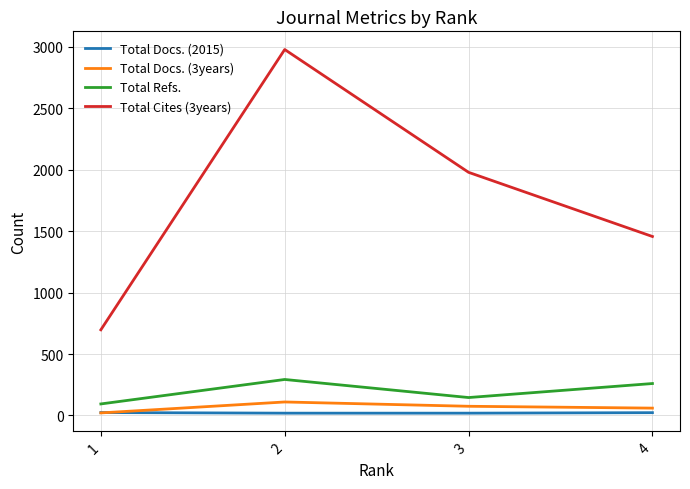

True or false: Total Docs. (2015) and Total Cites (3years) cross at least once.

False